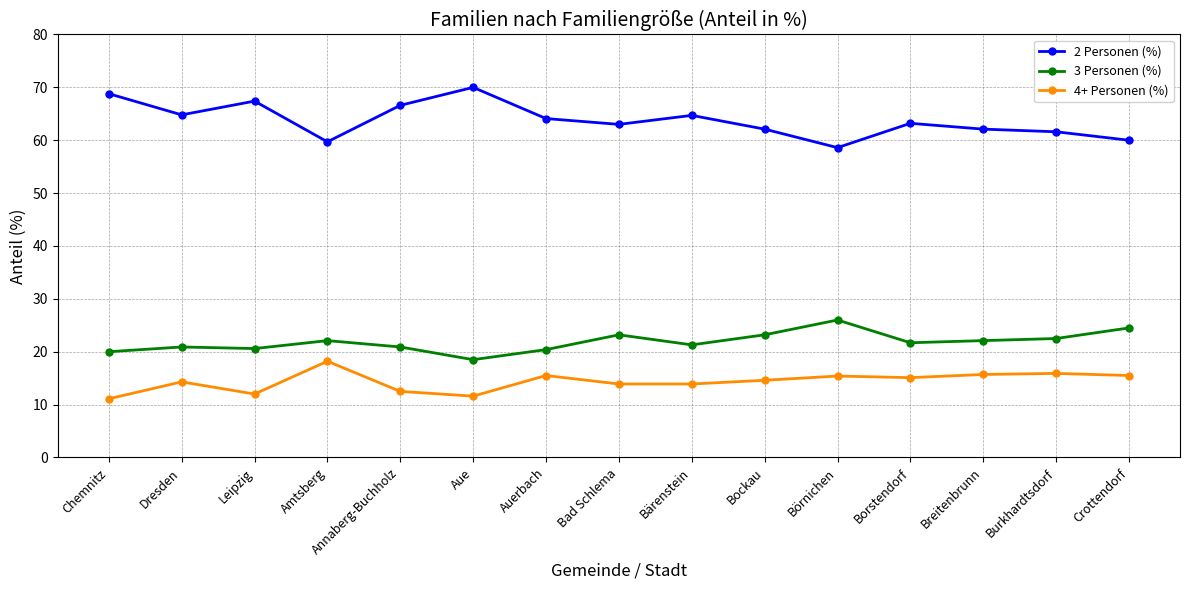

Which series has the largest total across all categories?

2 Personen (%)